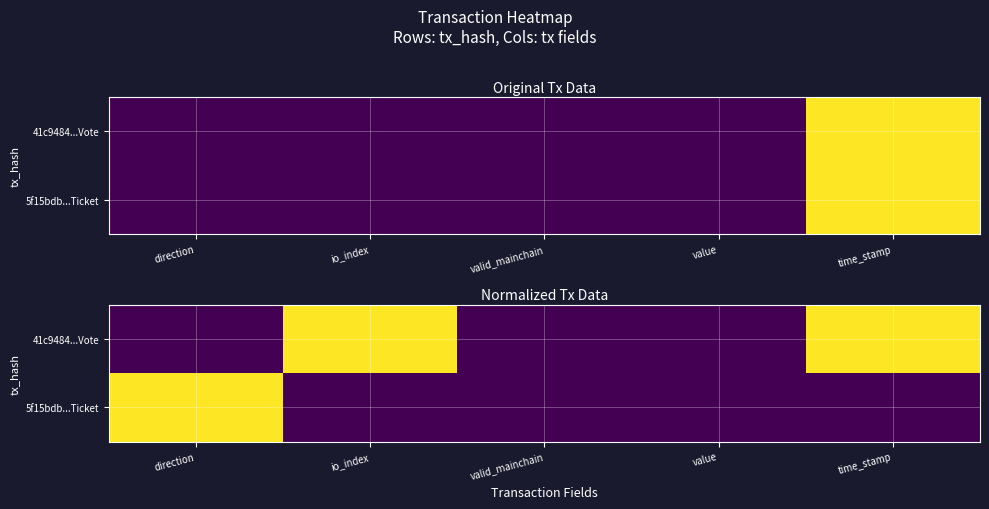

Between valid_mainchain and value, which is larger?

valid_mainchain